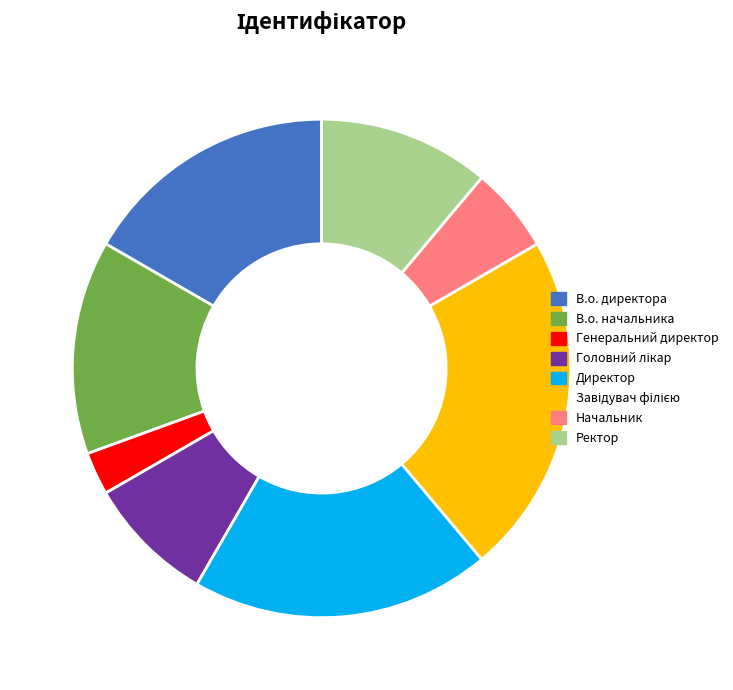

Do В.о. директора and Ректор together represent more than half of the pie?

No